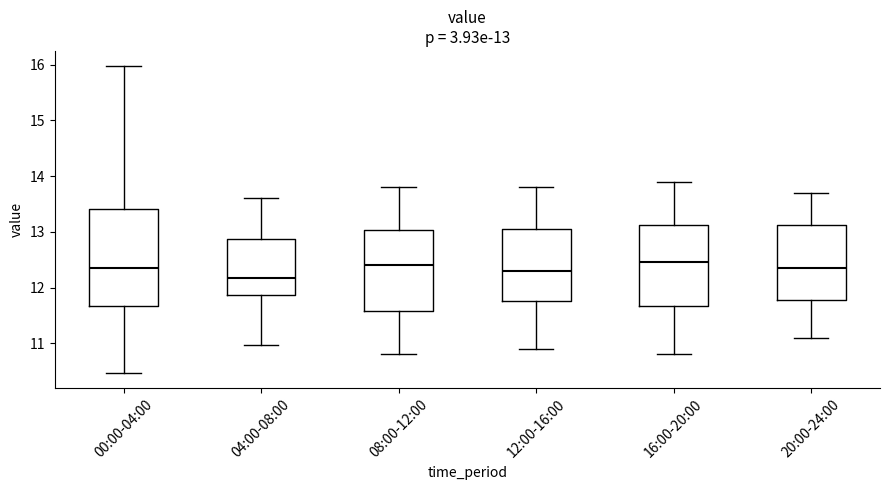

Which box is the tallest, from its lower edge to its upper edge?

00:00-04:00